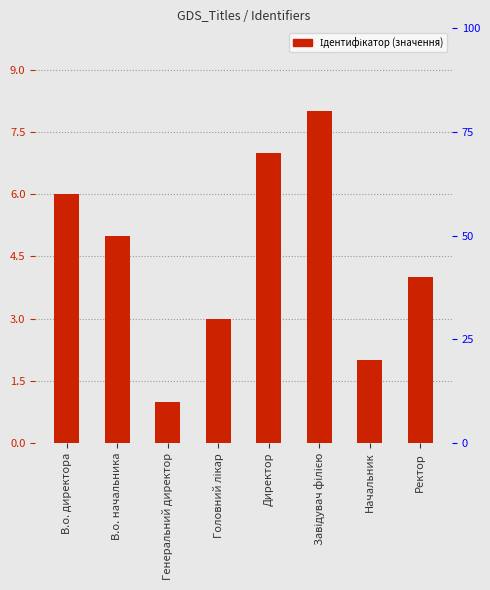

The value at Ректор is 7. True or false?

False